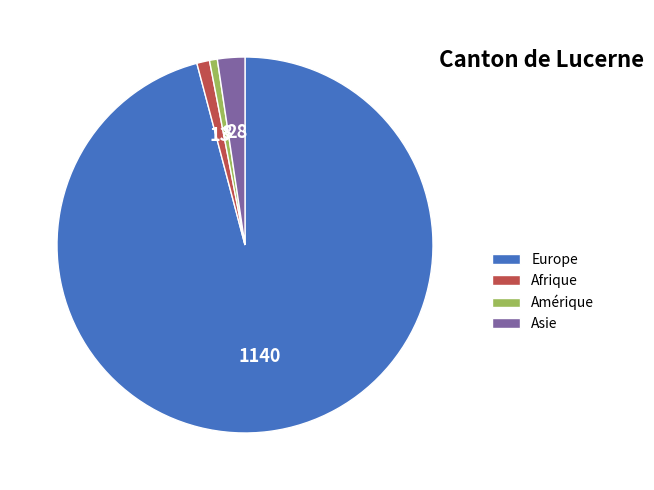

True or false: Europe accounts for 89% of the total.

False